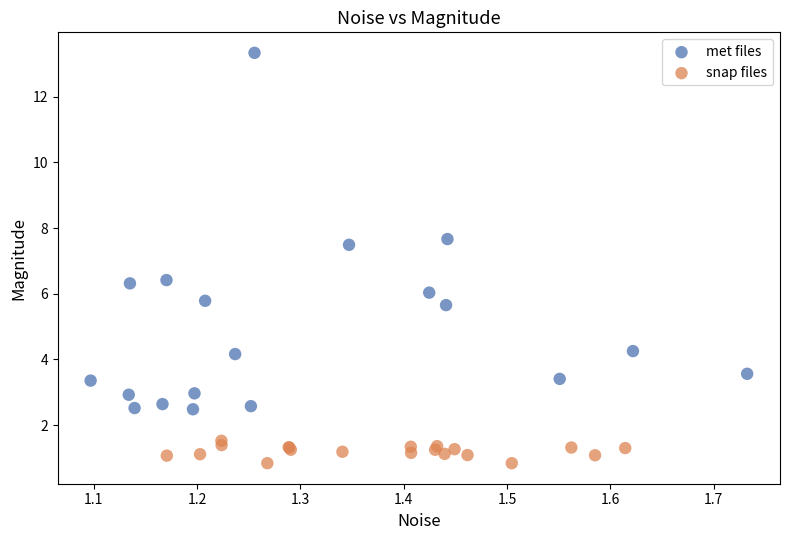

Which series contains the highest Y value?

met files